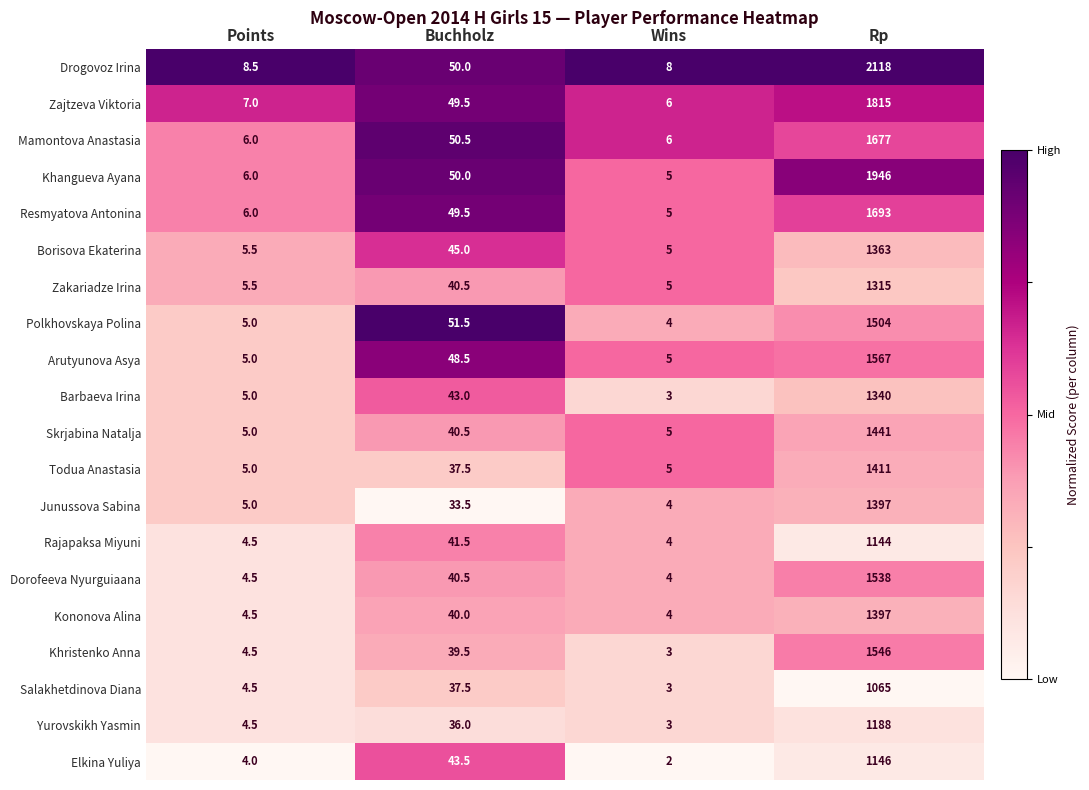

What is the sum of all Elkina Yuliya values?

1195.5